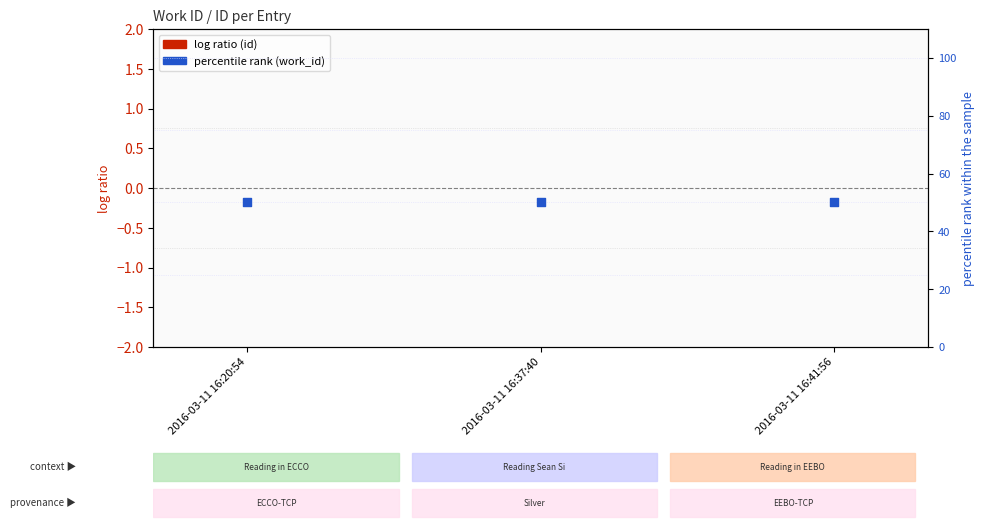

At which category is the sum across all series the highest?

2016-03-11 16:41:56